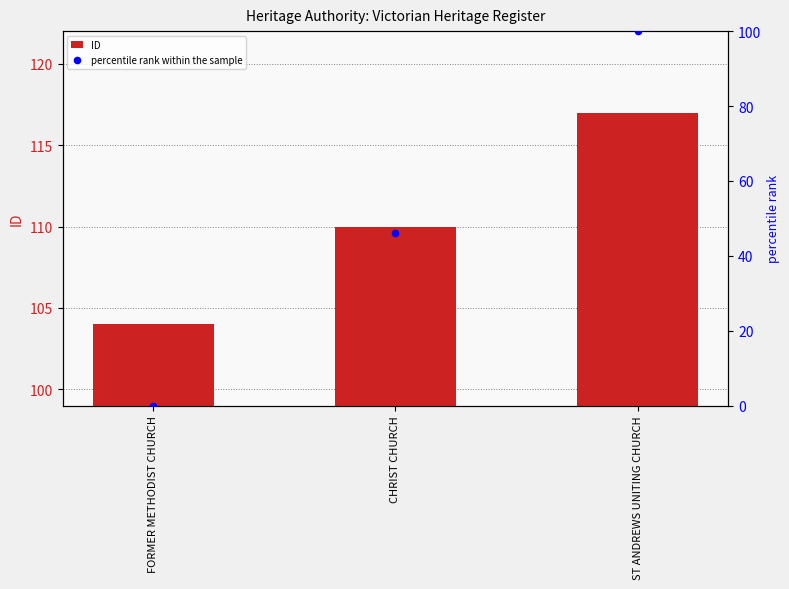

What is the total value across all series at FORMER METHODIST CHURCH?

104.0